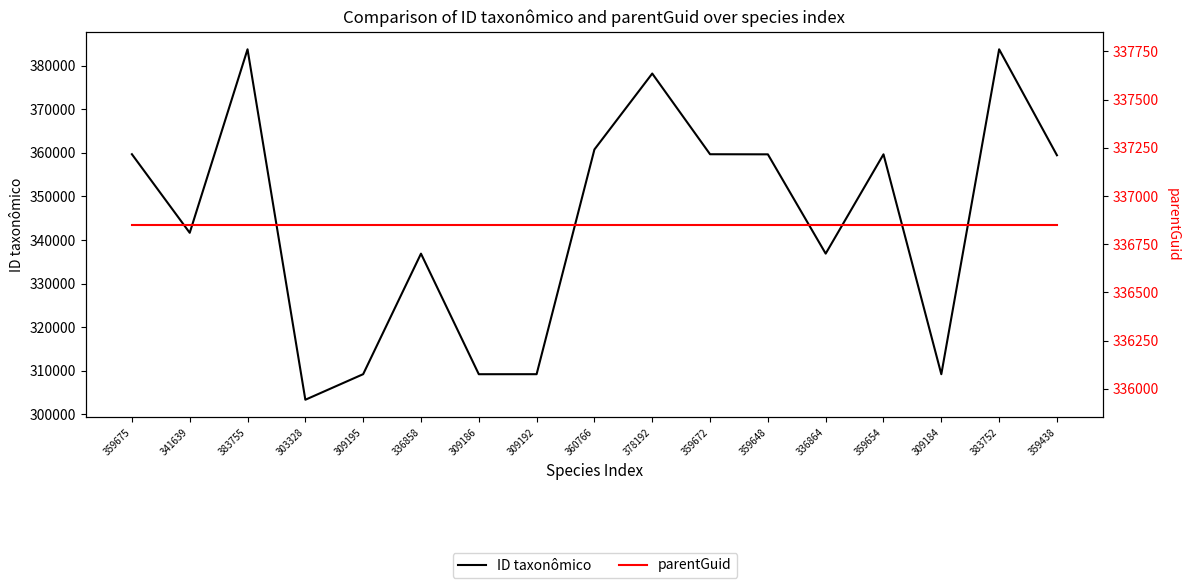

What is the value of the ID taxonômico point at the 3rd from the left?

383755